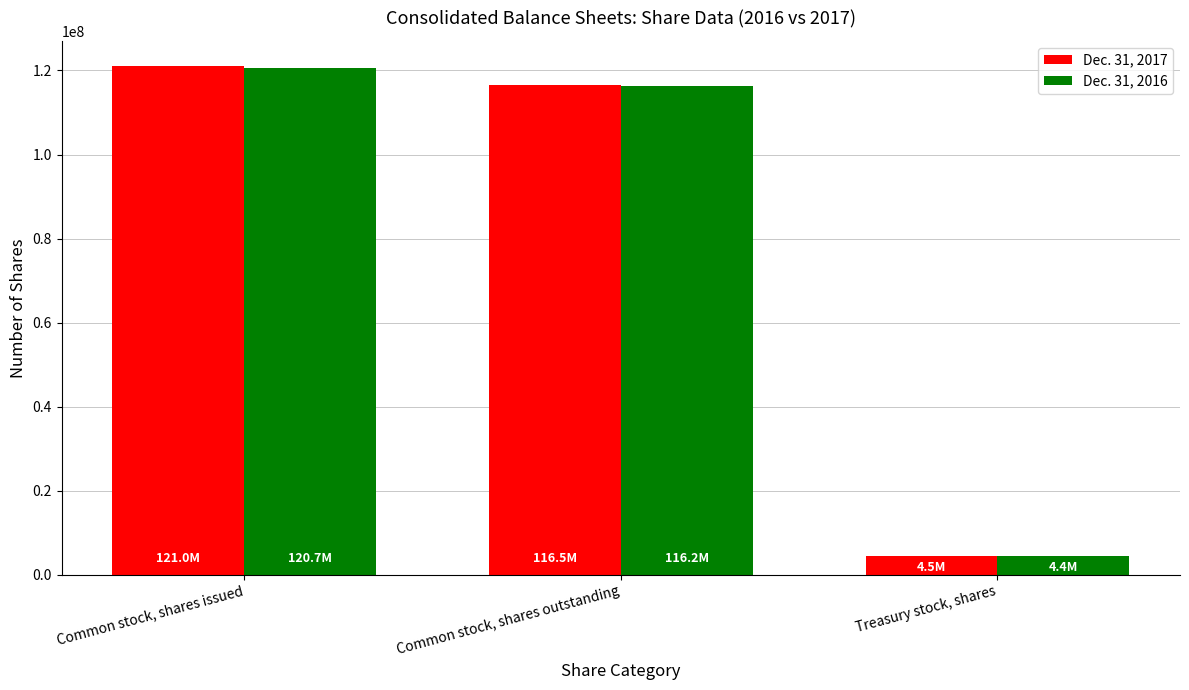

Reading left to right, list all the values displayed in this chart.

Dec. 31, 2017: Common stock, shares issued=121000903	Common stock, shares outstanding=116475033	Treasury stock, shares=4525870
Dec. 31, 2016: Common stock, shares issued=120657254	Common stock, shares outstanding=116210252	Treasury stock, shares=4447002